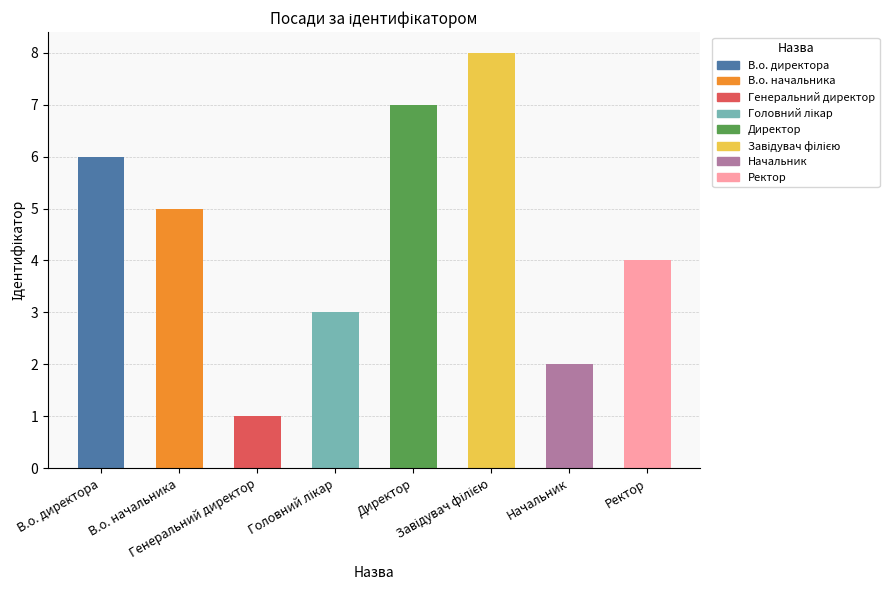

What is the maximum value shown in the chart?

8